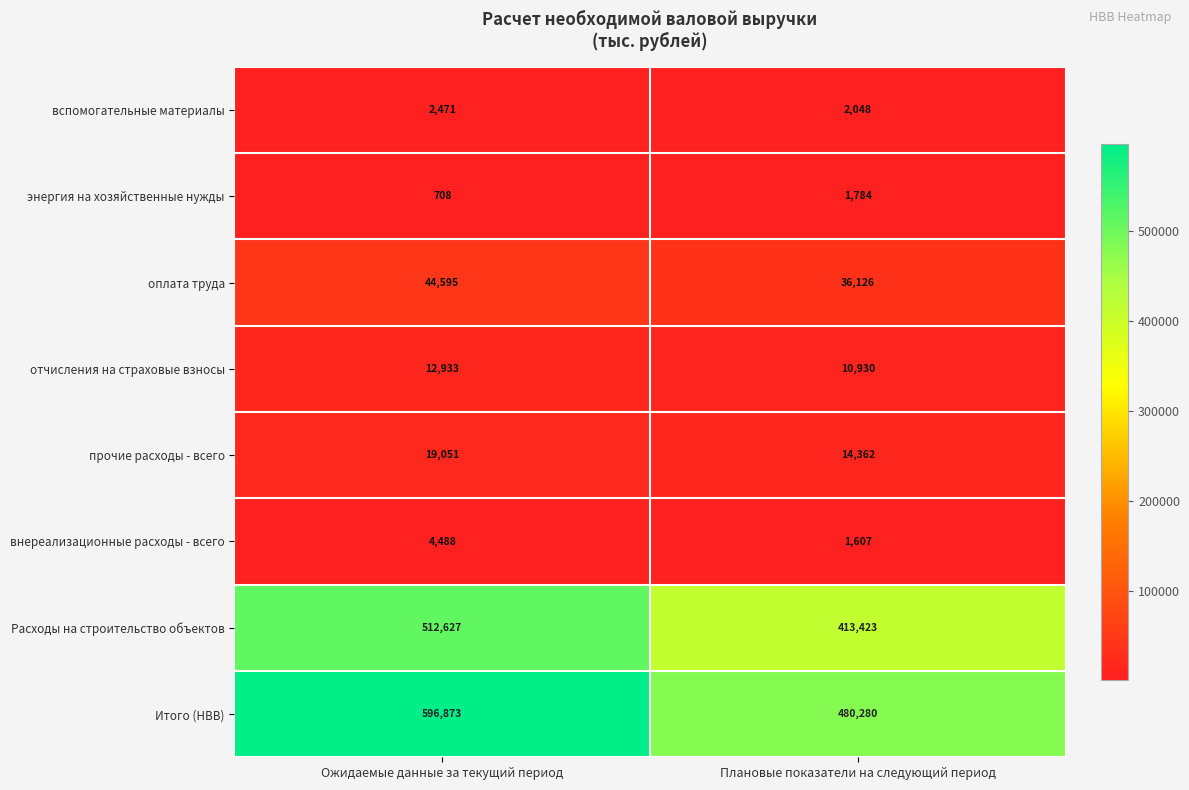

At how many categories does at least one series exceed 535742?

1